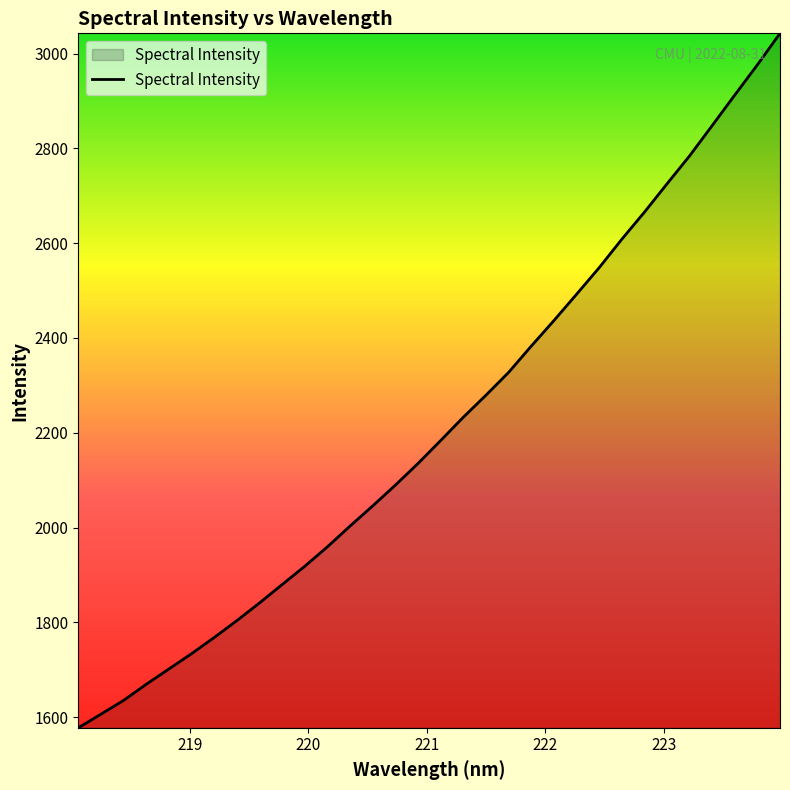

What is the sum of all values?

70818.5